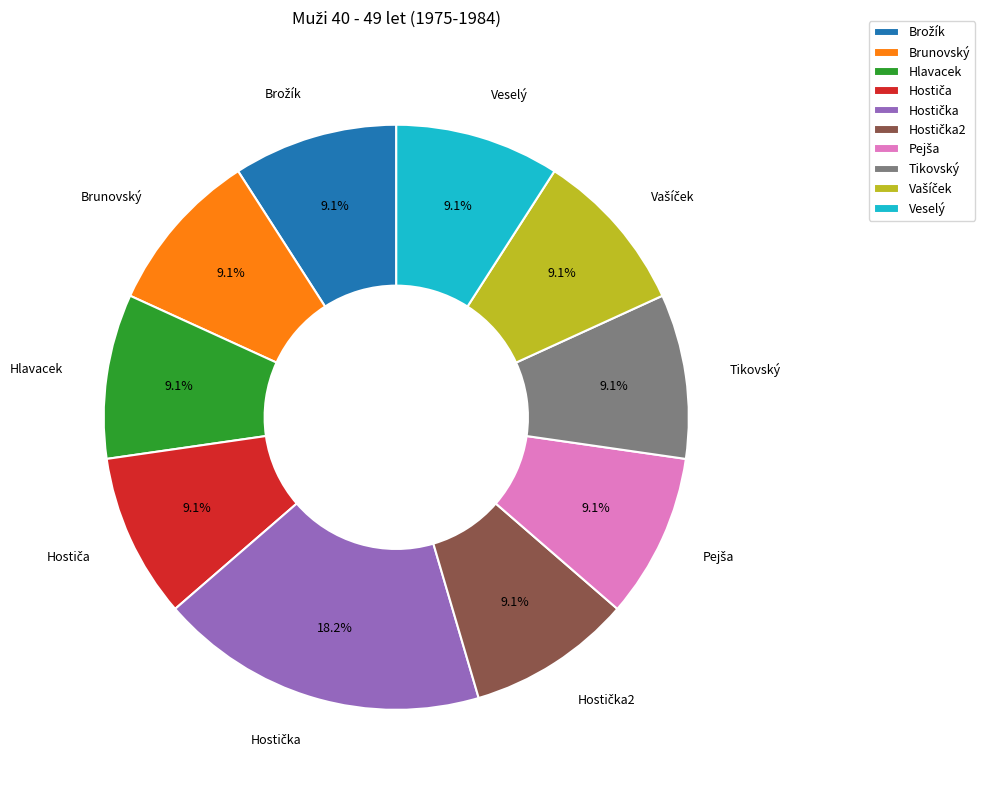

How many slices are in this pie chart?

10